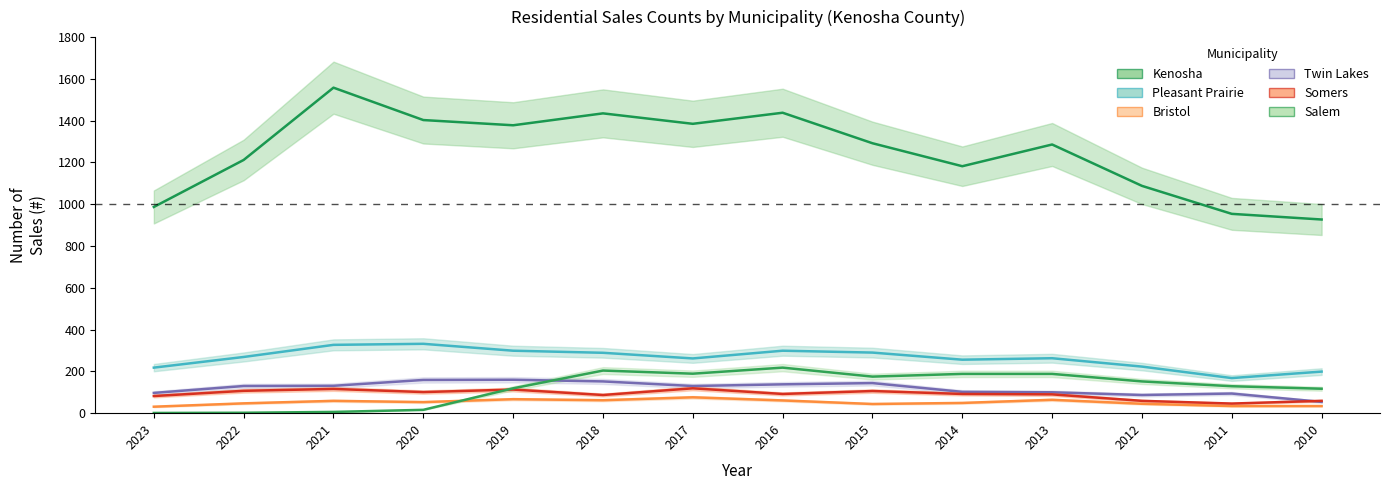

Rank the series at 2016 from lowest to highest value.

Bristol, Somers, Twin Lakes, Salem, Pleasant Prairie, Kenosha